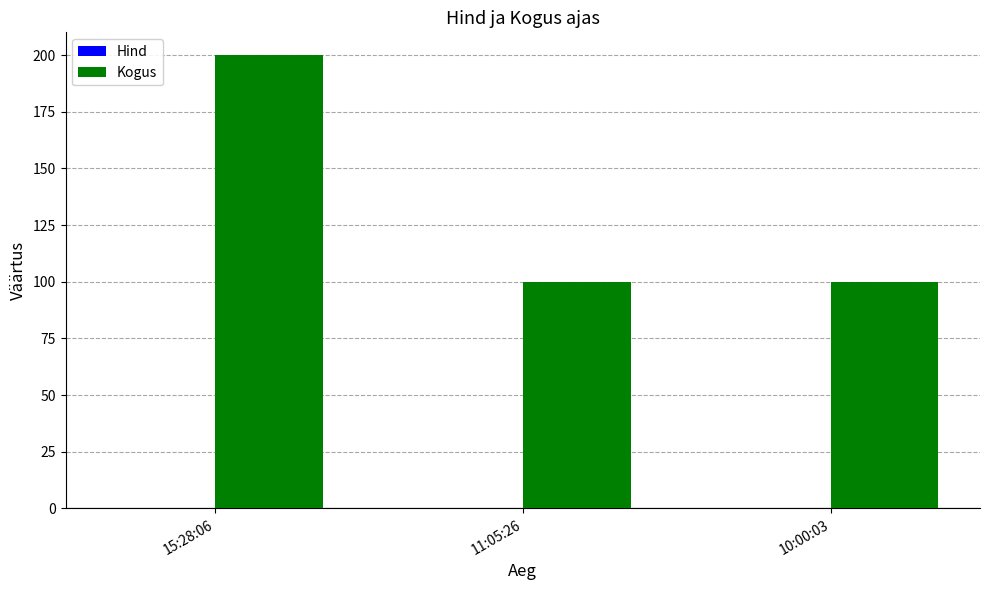

Which series has the largest total across all categories?

Kogus